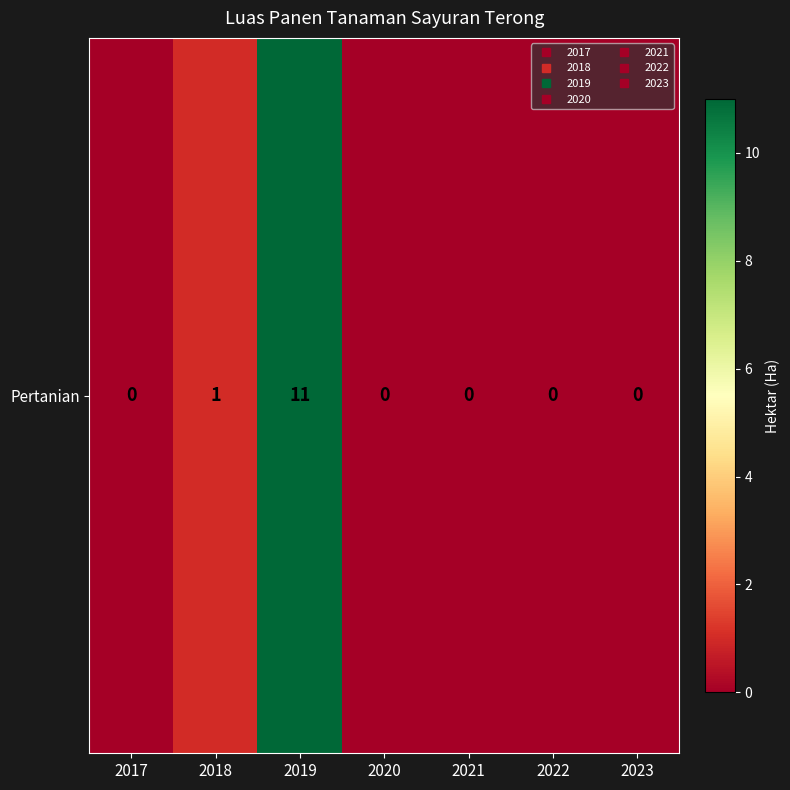

Rank the categories by value from lowest to highest.

2017, 2020, 2021, 2022, 2023, 2018, 2019